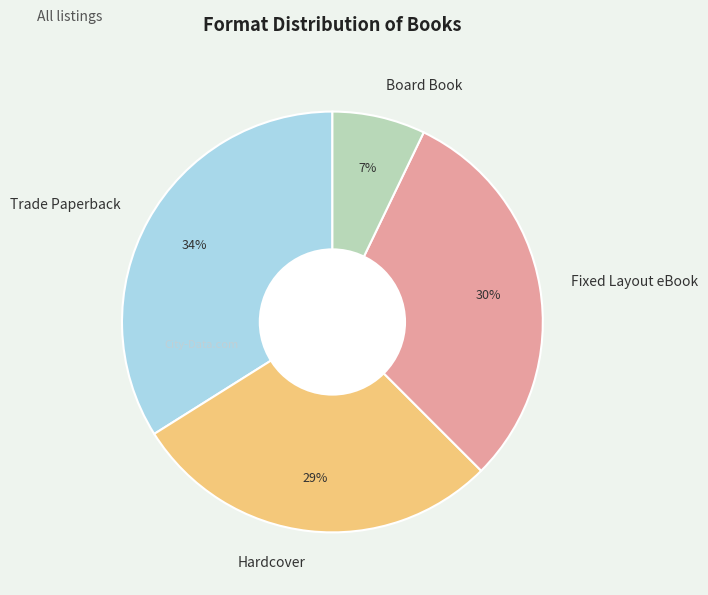

Does any single category account for the majority?

No